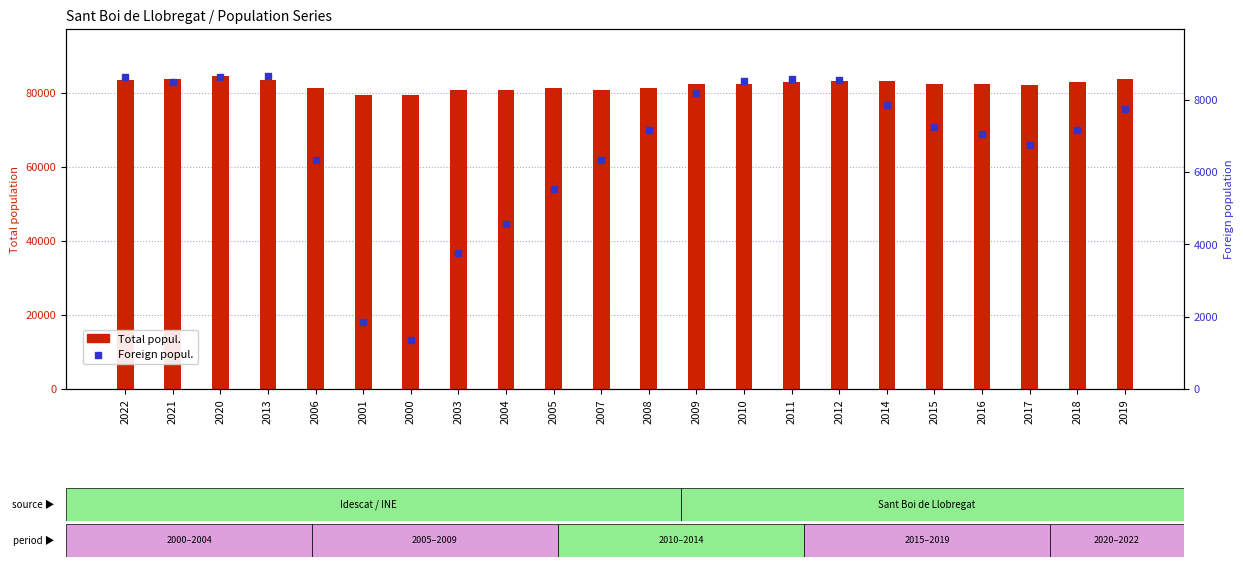

Which series has the largest total across all categories?

Total popul.